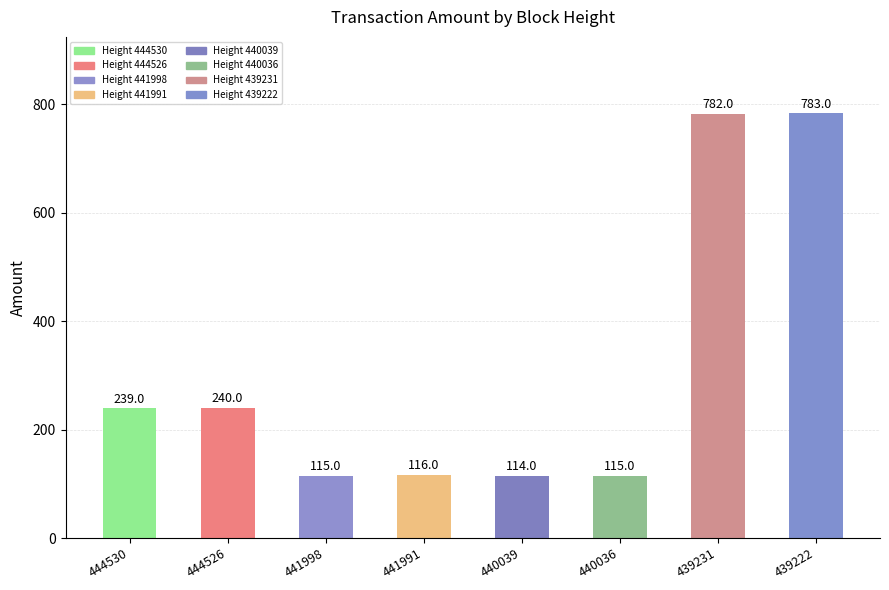

How many bars are there in total?

8